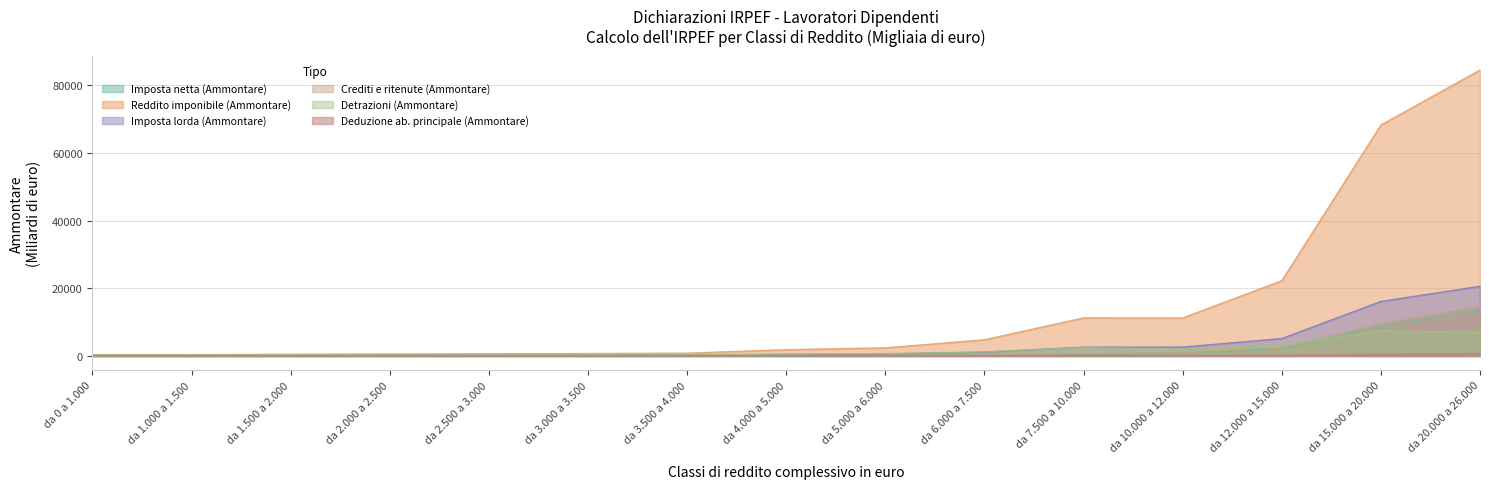

Where does the Crediti e ritenute (Ammontare) series first go above 92?

da 4.000 a 5.000